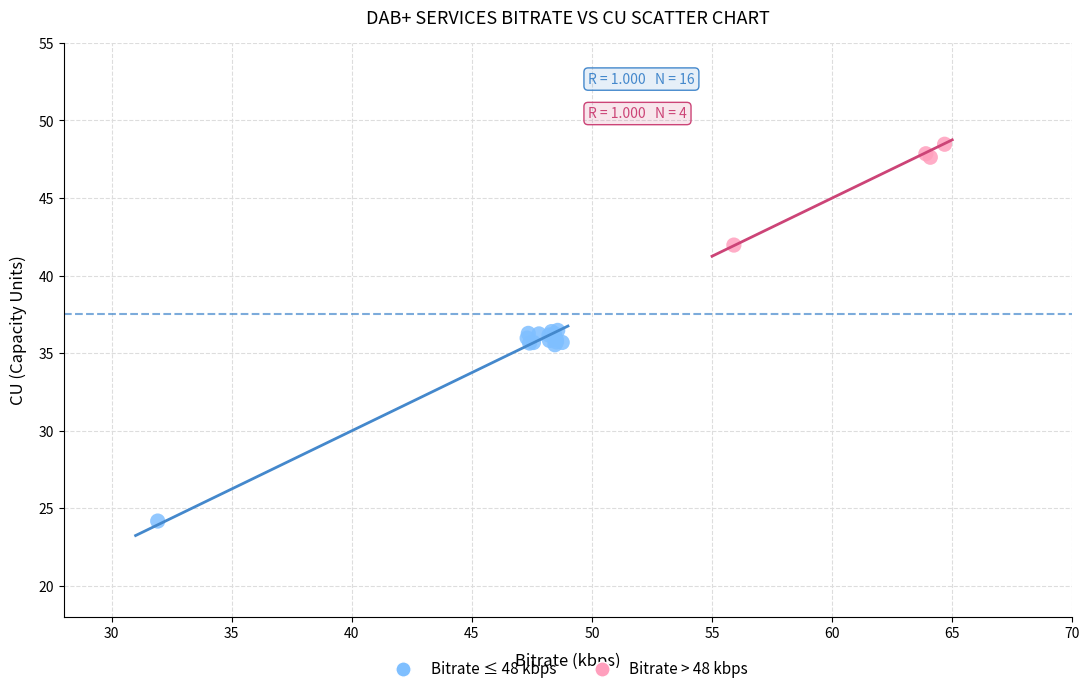

What are all the series names shown in the legend?

Bitrate ≤ 48 kbps, Bitrate > 48 kbps